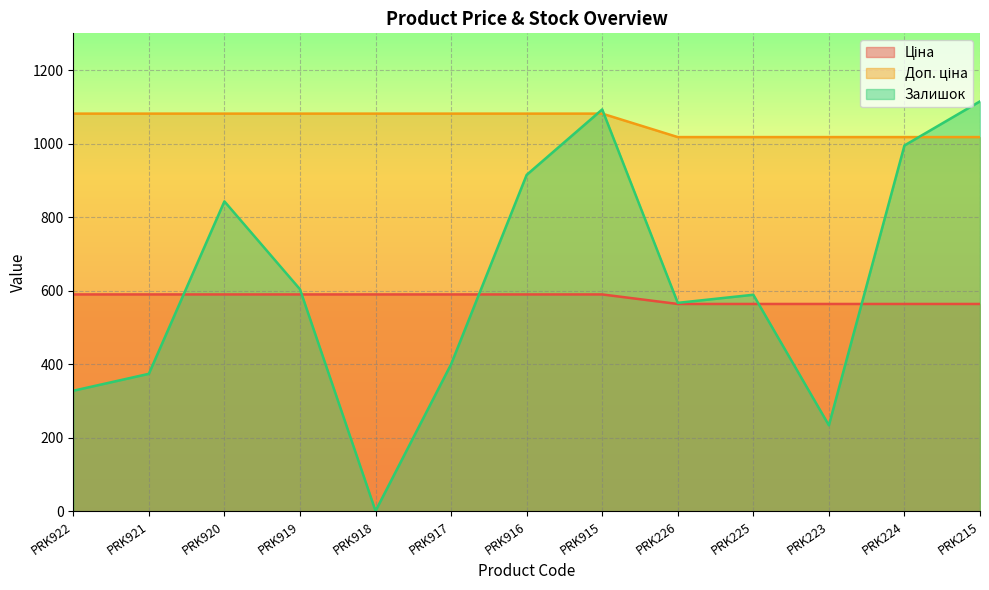

What is the difference between the maximum and second lowest values in the Залишок series?

881.0